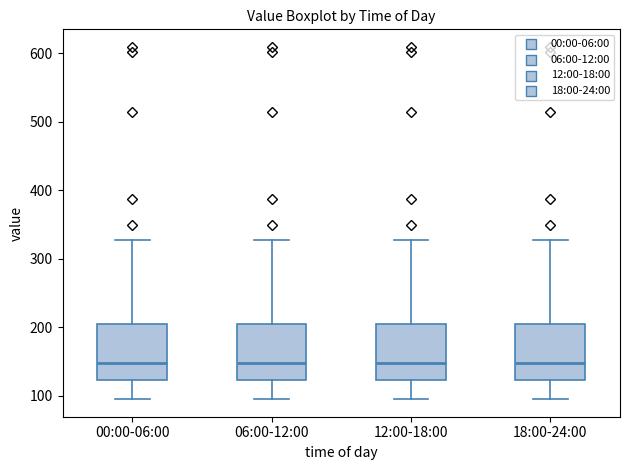

Reading left to right, read every box against the y-axis: the position of its median line, the range the box covers, and the ends of its whiskers. The values are not printed on the chart, so give them approximately, as read against the axis.

00:00-06:00: median 150, box 120 to 210, whiskers 100 to 330
06:00-12:00: median 150, box 120 to 210, whiskers 100 to 330
12:00-18:00: median 150, box 120 to 210, whiskers 100 to 330
18:00-24:00: median 150, box 120 to 210, whiskers 100 to 330